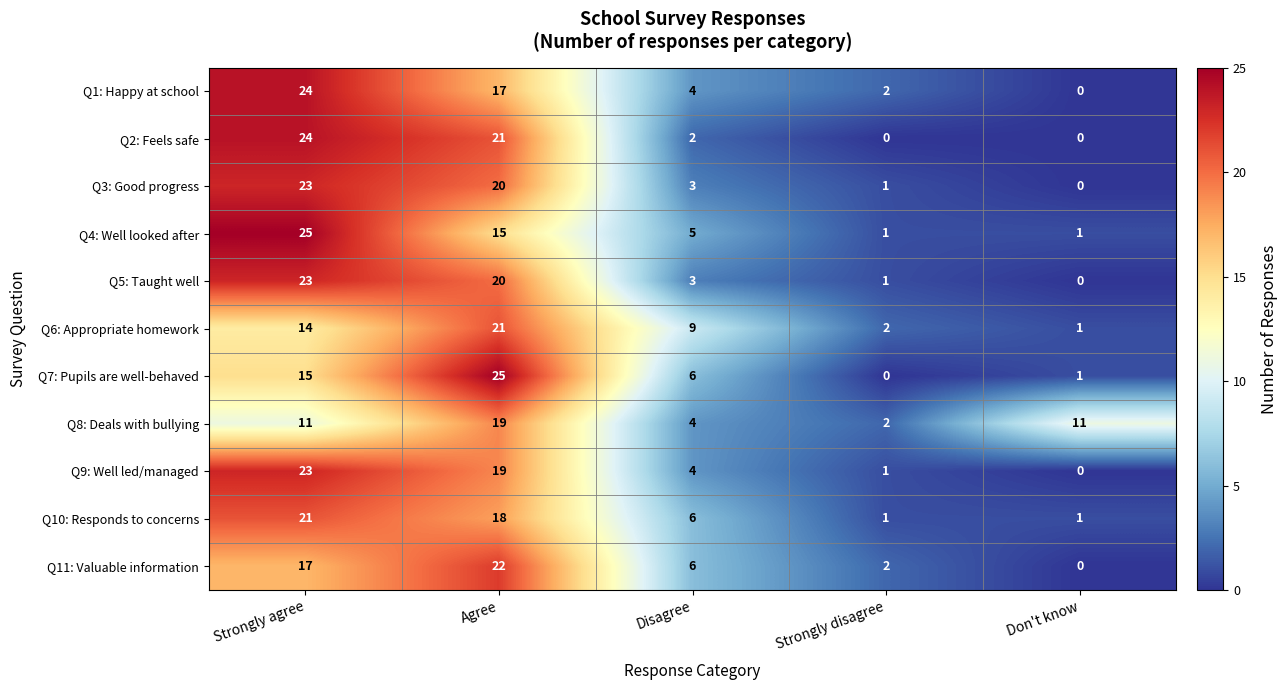

Is it true that Q6: Appropriate homework equals 2 at Strongly disagree?

True